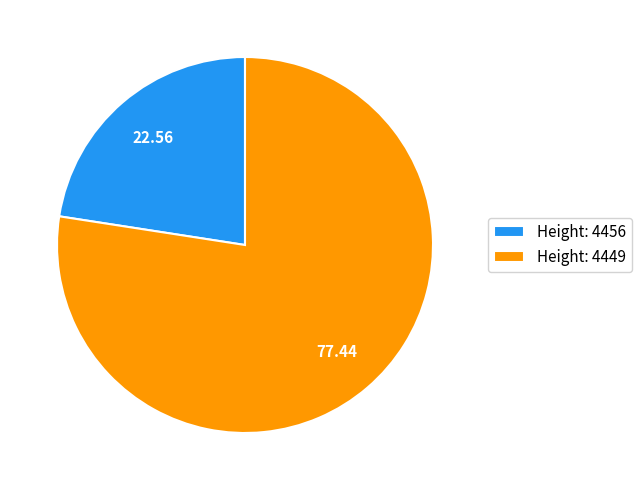

Is there any slice that represents more than half of the pie?

Yes